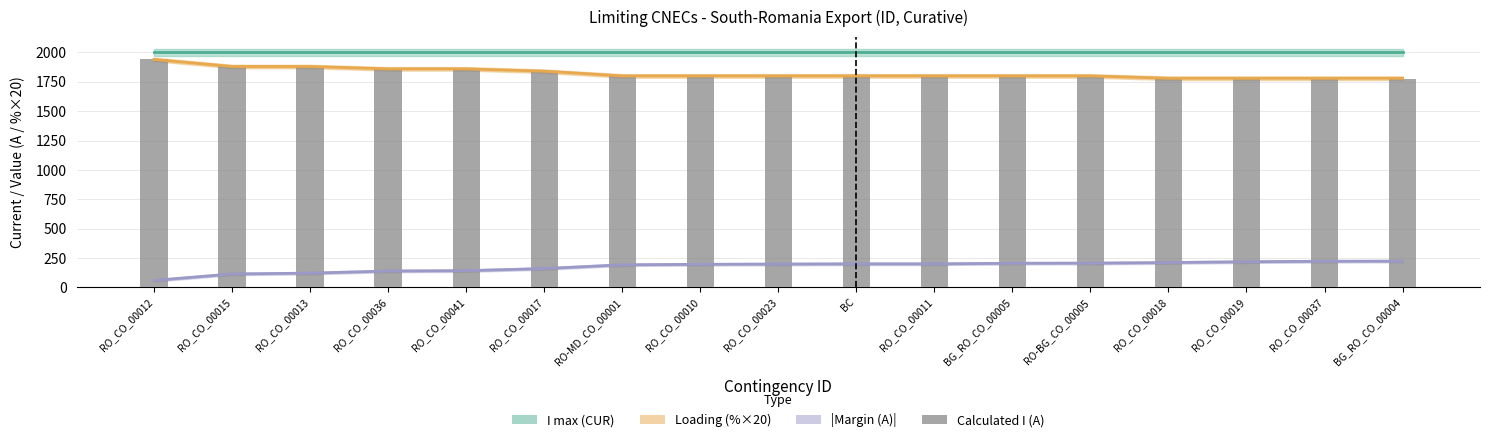

What is the difference between the maximum and second lowest values?

163